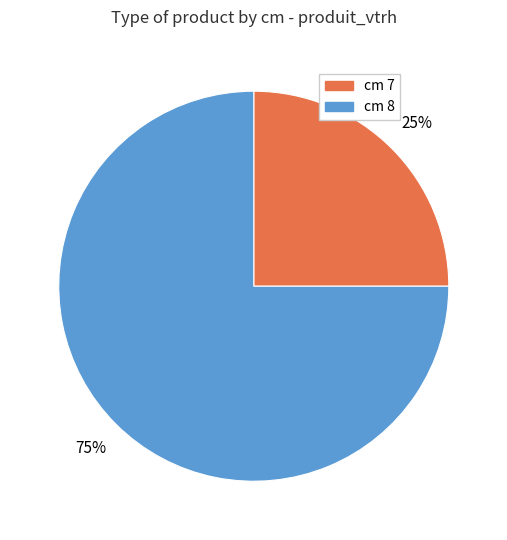

Is there any slice that represents more than half of the pie?

Yes